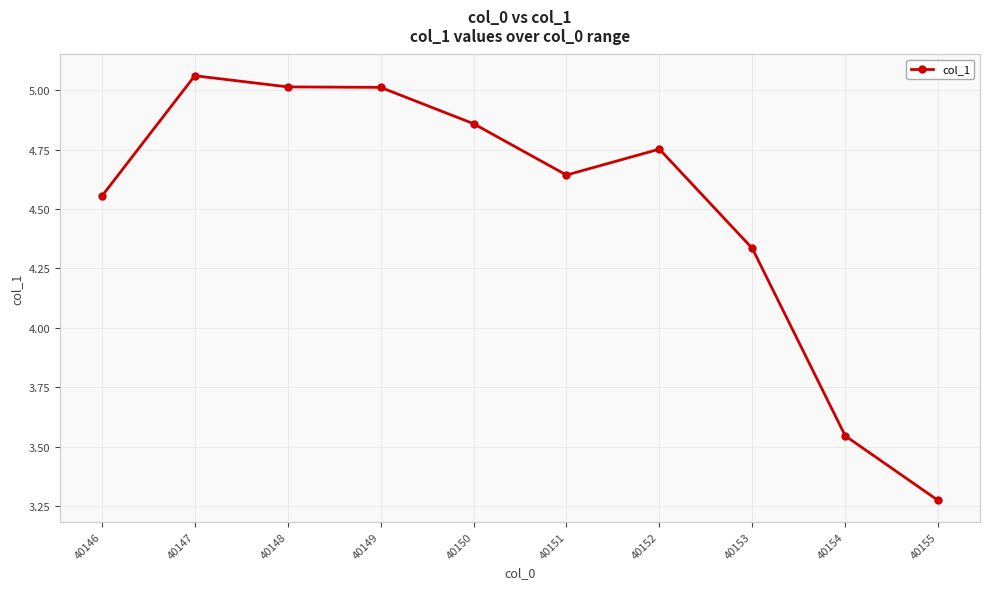

What is the ratio of the value at 40149 to the value at 40147?

1.0